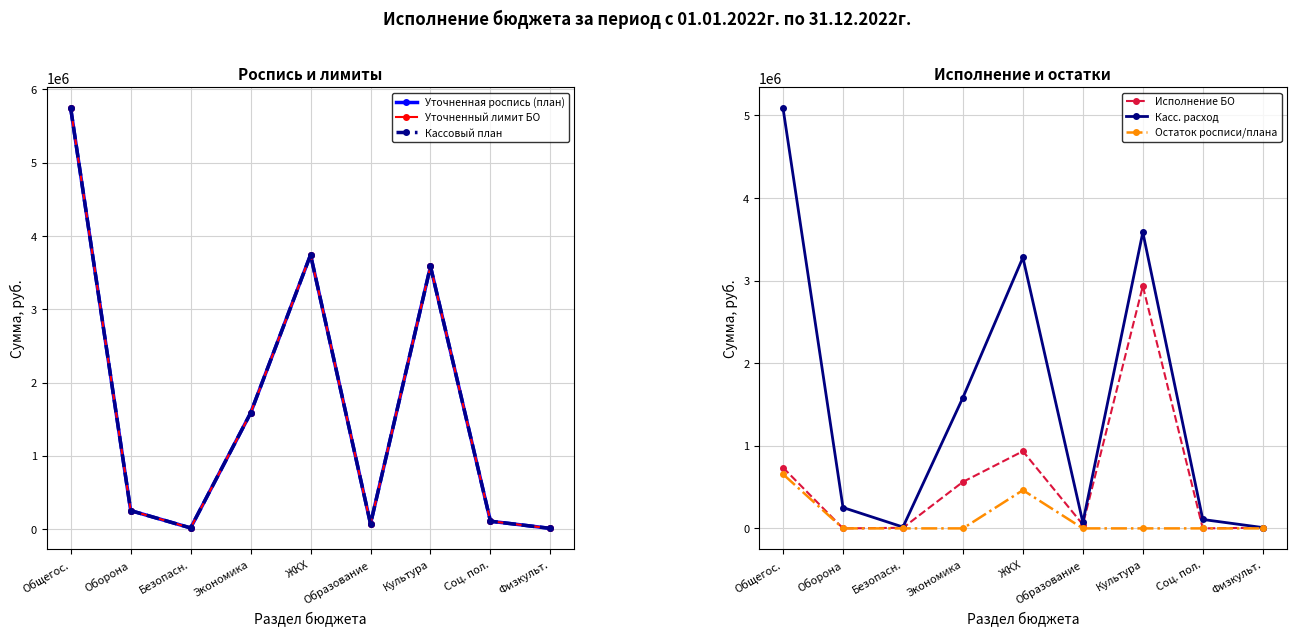

The value of Уточненная роспись (план) at Образование is 71500.0. True or false?

True